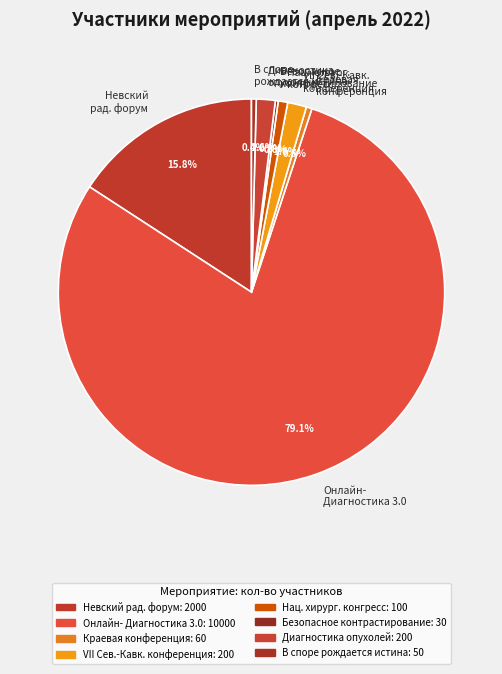

Between Онлайн- Диагностика 3.0 and Нац. хирург. конгресс, which is larger?

Онлайн- Диагностика 3.0